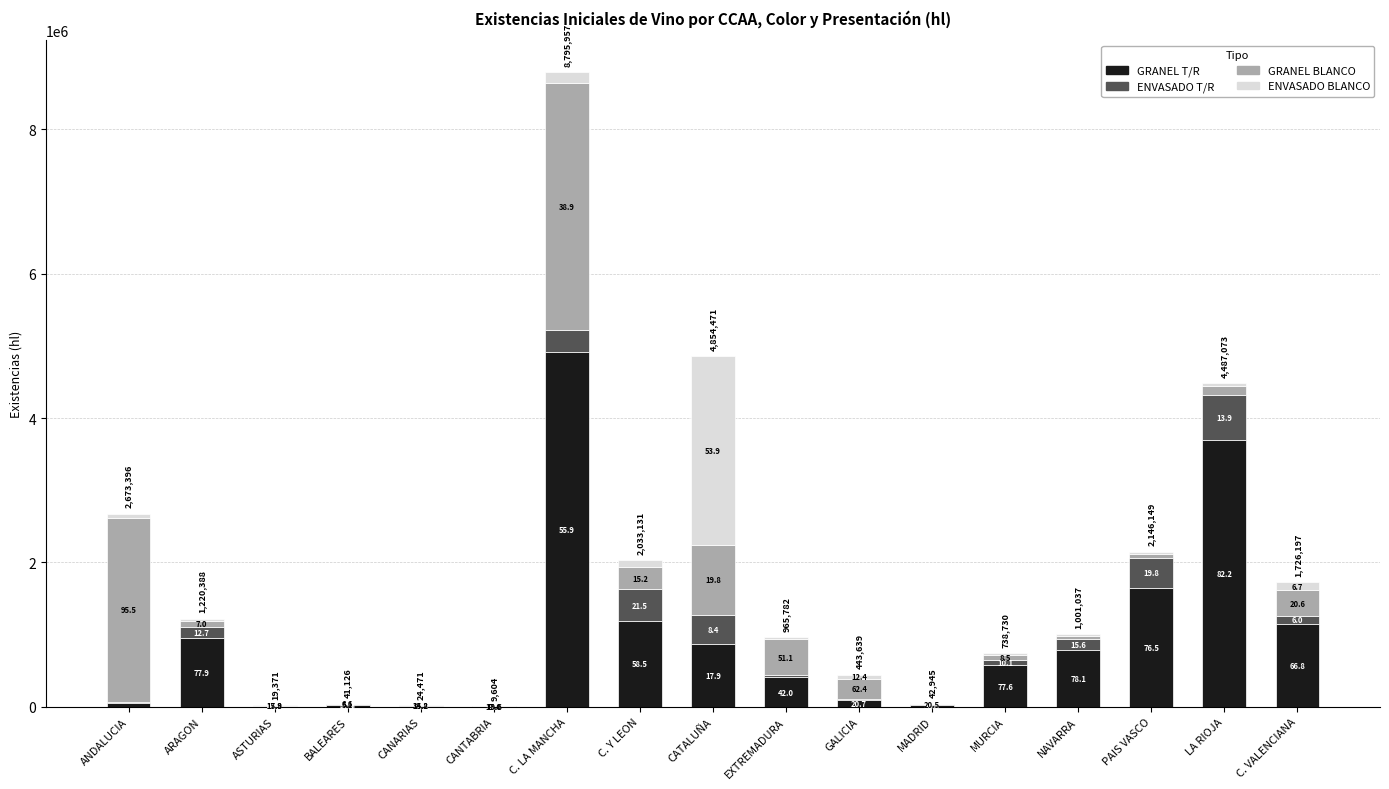

What is the difference between the maximum and minimum values in the ENVASADO BLANCO series?

2614952